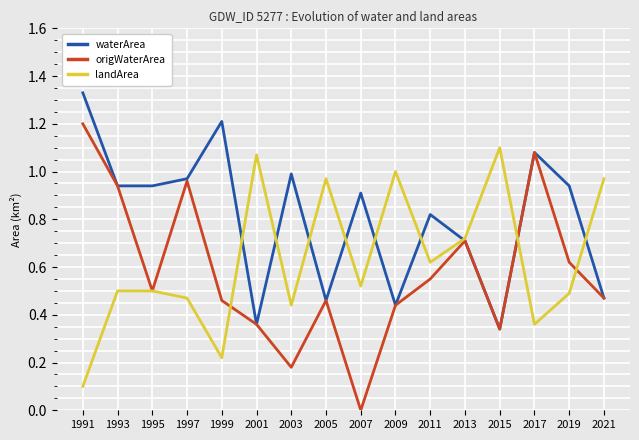

Rank the series by their average value, from highest to lowest.

waterArea, landArea, origWaterArea